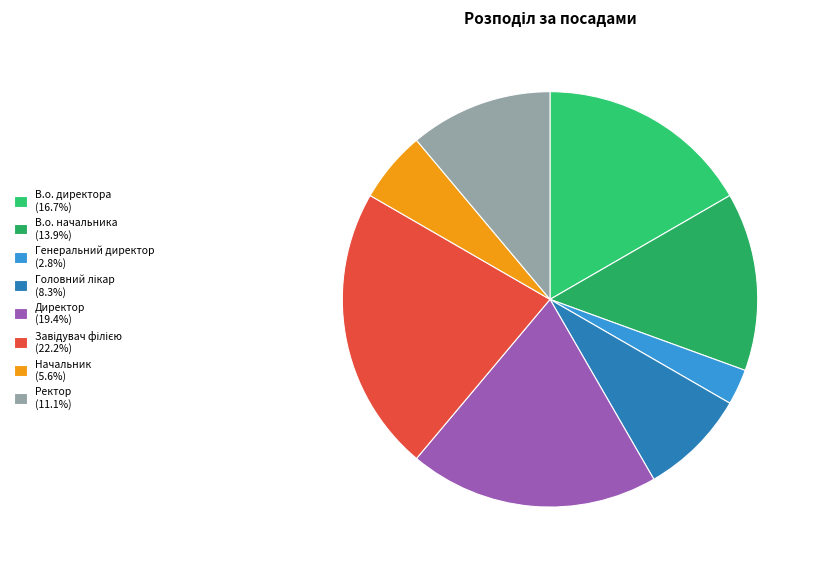

How many slices are in this pie chart?

8